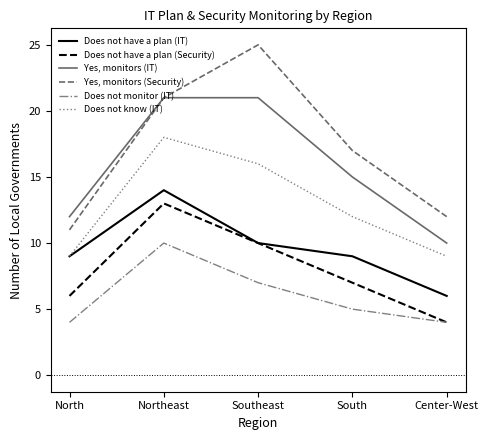

What position from the right is Center-West?

1